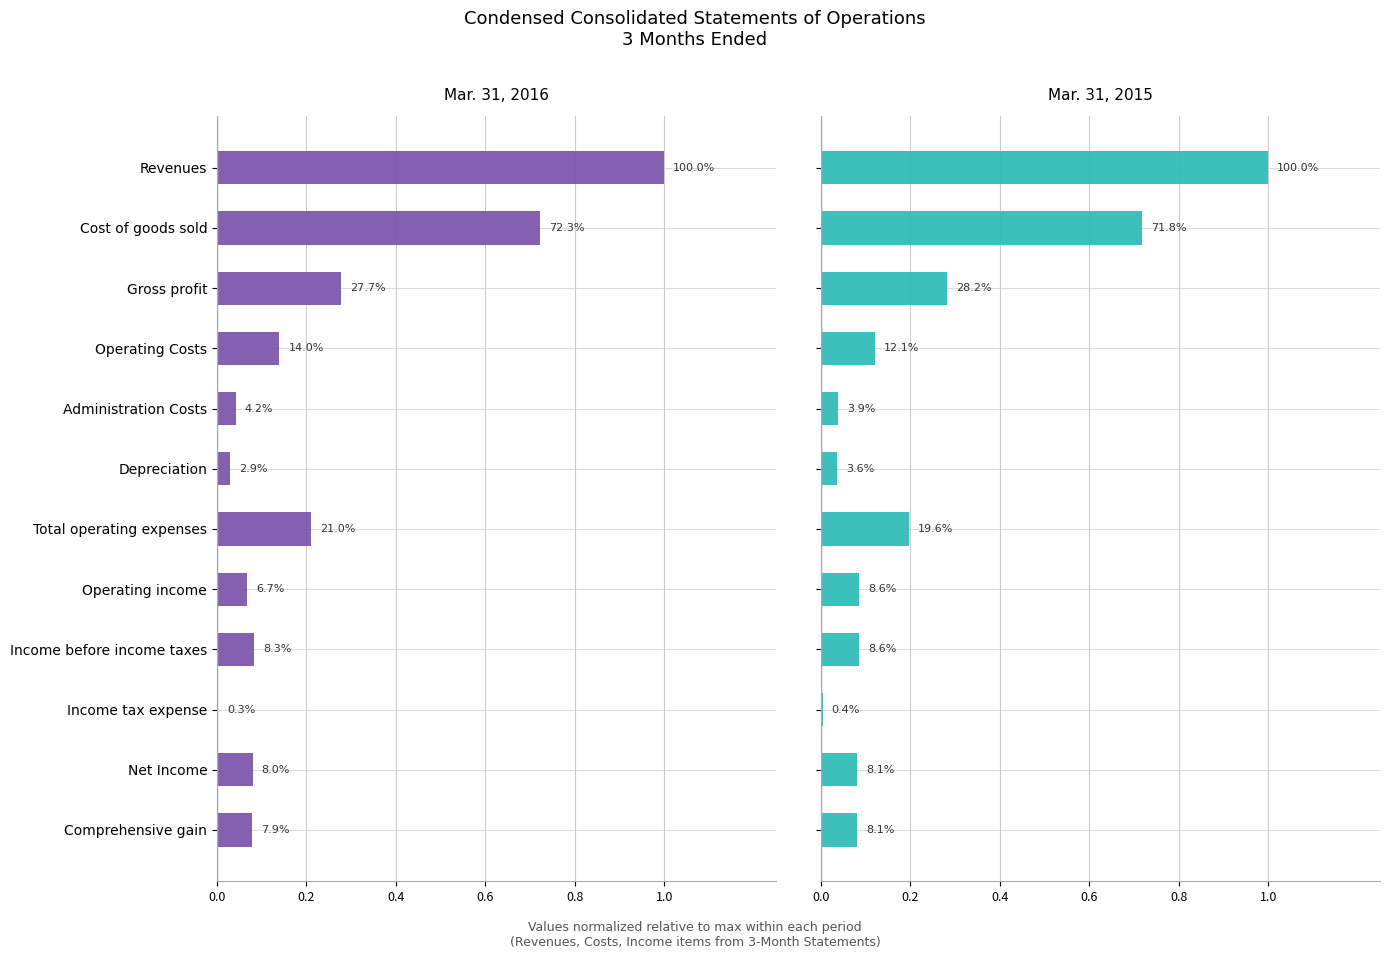

Count the number of categories in the chart.

12